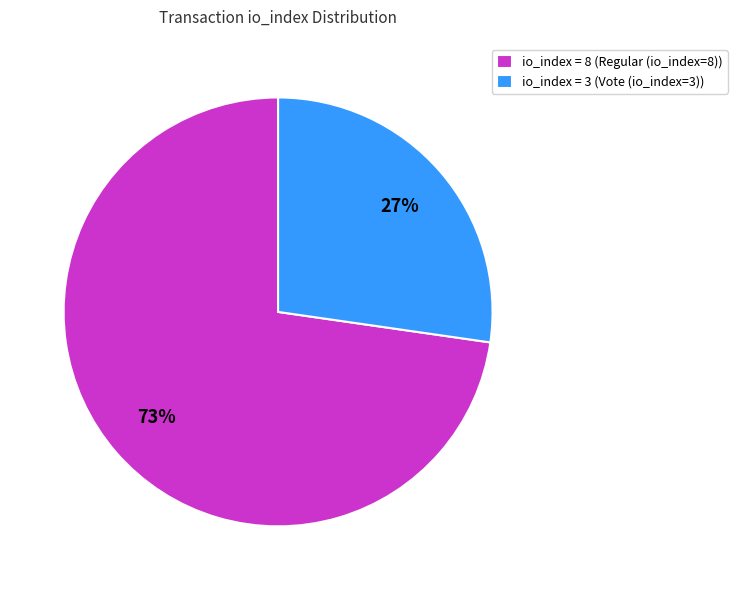

Between io_index = 8 (Regular (io_index=8)) and io_index = 3 (Vote (io_index=3)), which is larger?

io_index = 8 (Regular (io_index=8))